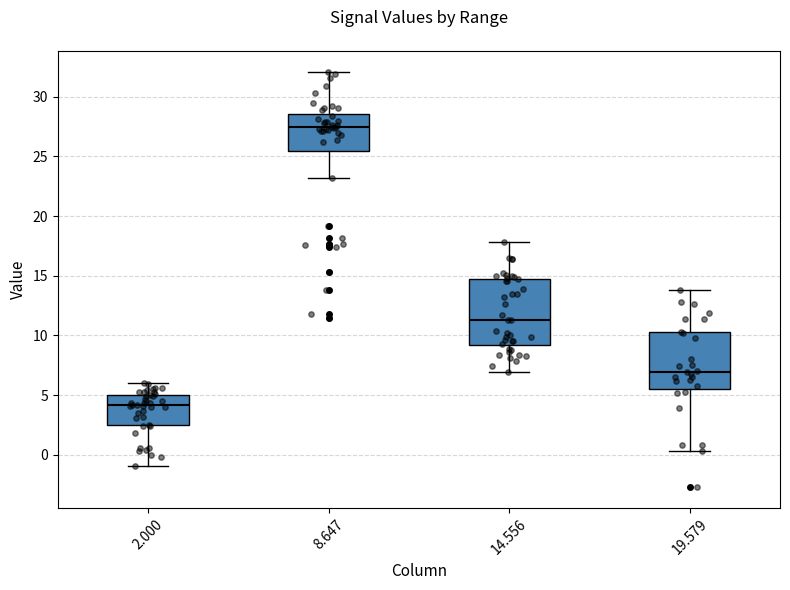

Reading left to right, transcribe this box plot: for each box, give where its median line is, the range the box spans, and where its two whiskers end, as read against the y-axis. The values are not printed on the chart, so give them approximately, as read against the axis.

2.000: median 4.0, box 2.5 to 5.0, whiskers -1.0 to 6.0
8.647: median 27.5, box 25.5 to 28.5, whiskers 23.0 to 32.0
14.556: median 11.5, box 9.0 to 14.5, whiskers 7.0 to 18.0
19.579: median 7.0, box 5.5 to 10.5, whiskers 0.5 to 14.0